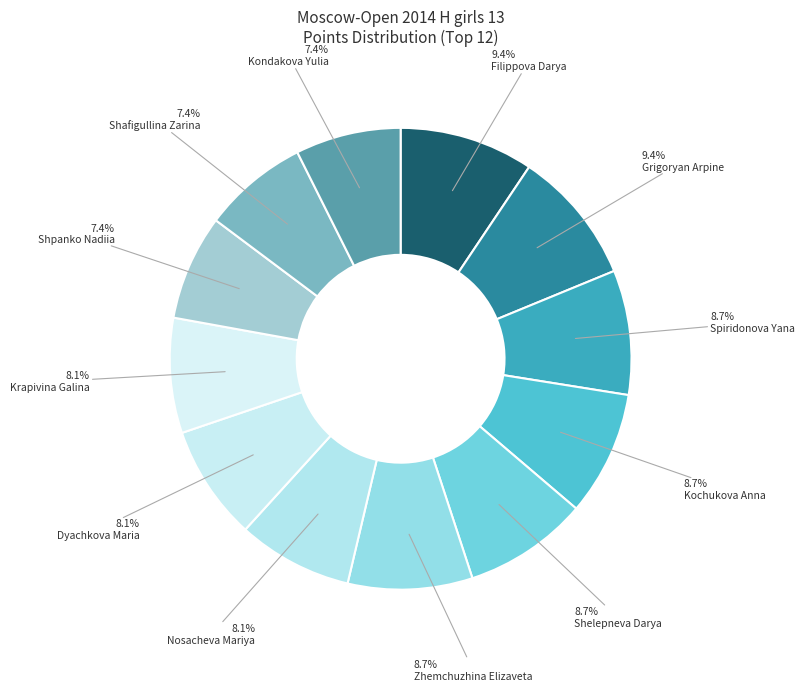

To the nearest percent, what percentage of the pie is Spiridonova Yana?

9%